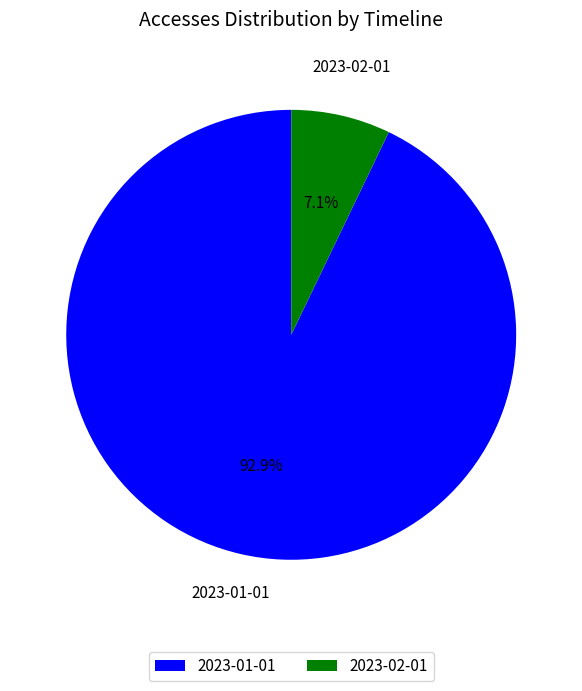

What percentage is the 2023-01-01 slice, to the nearest percent?

93%